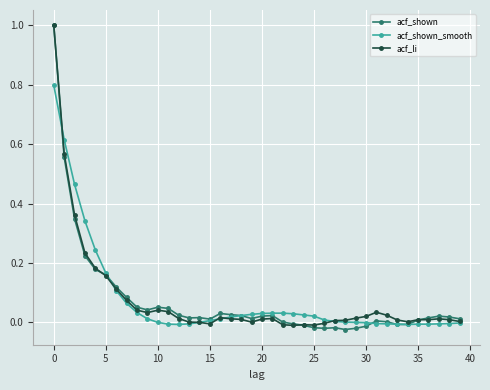

What is the maximum value shown in the chart?

1.0